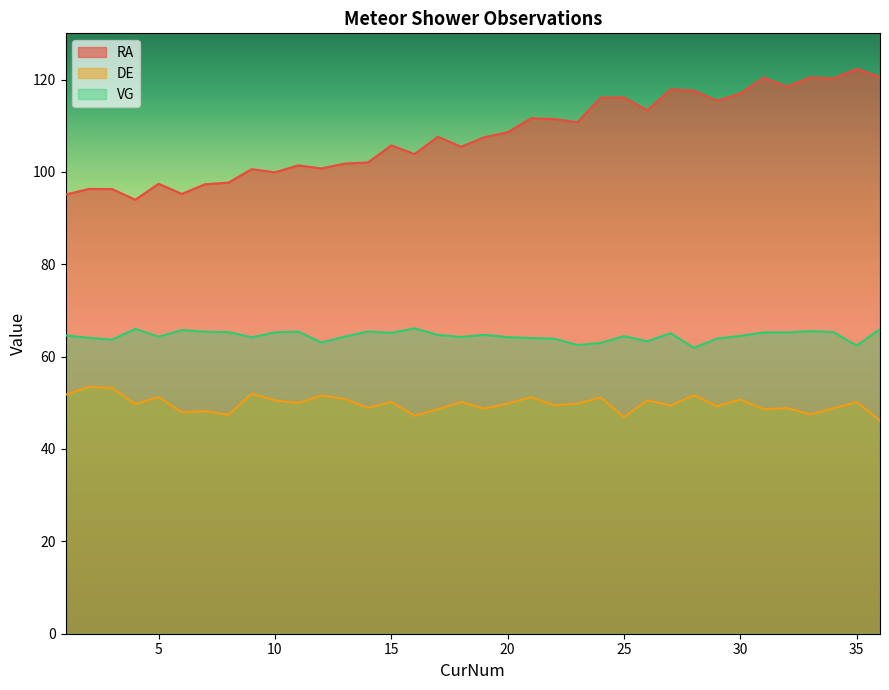

Which series has the largest total across all categories?

RA